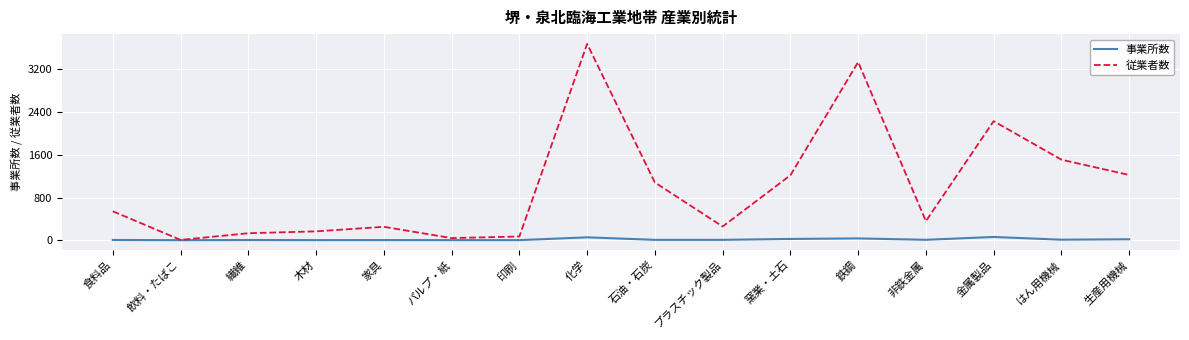

At how many categories does at least one series exceed 2164?

3